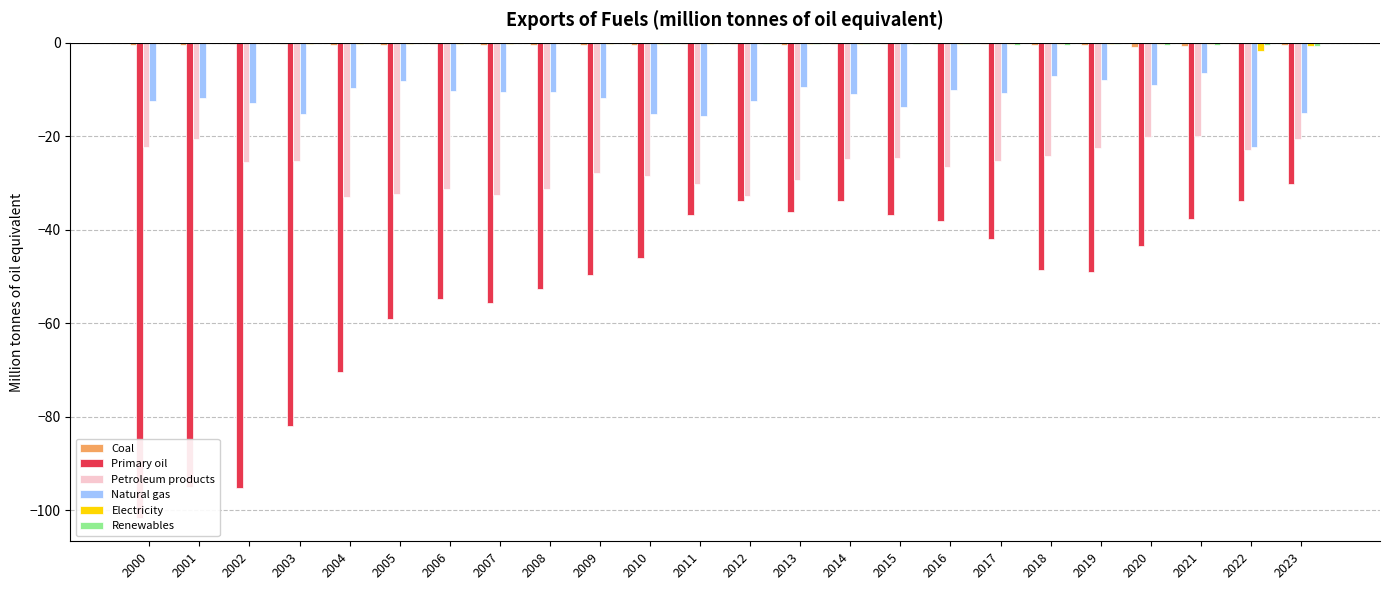

At which label does Petroleum products first exceed -25?

2000